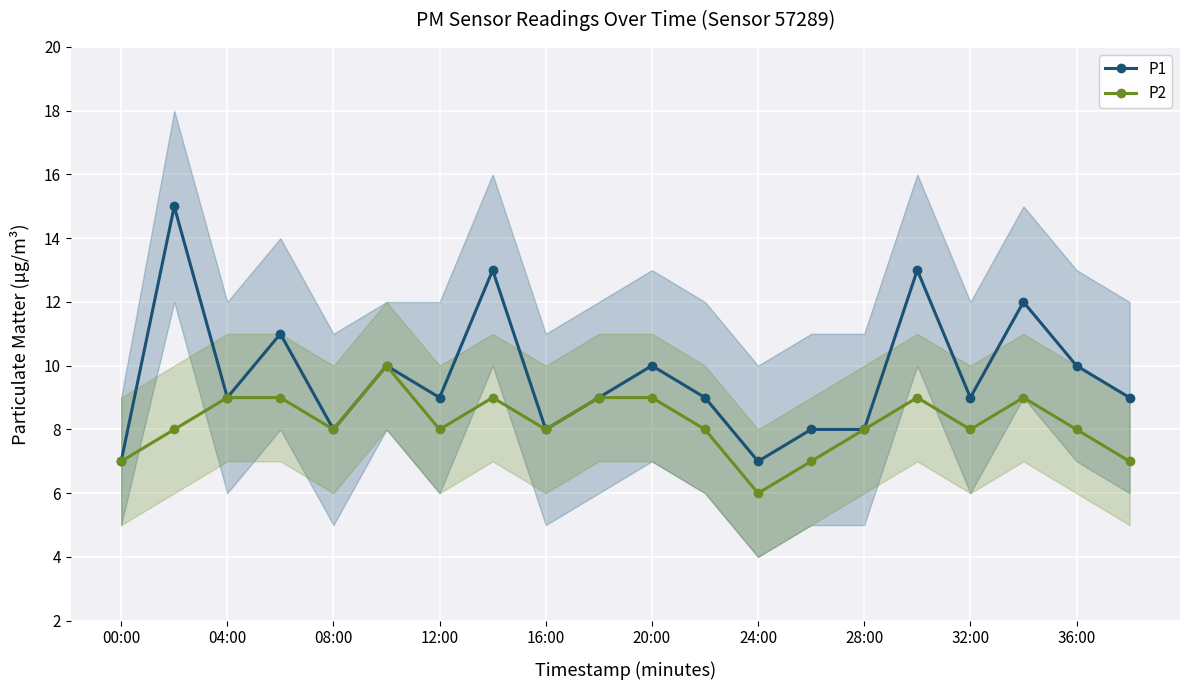

List the series in order of their overall mean, highest first.

P1, P2